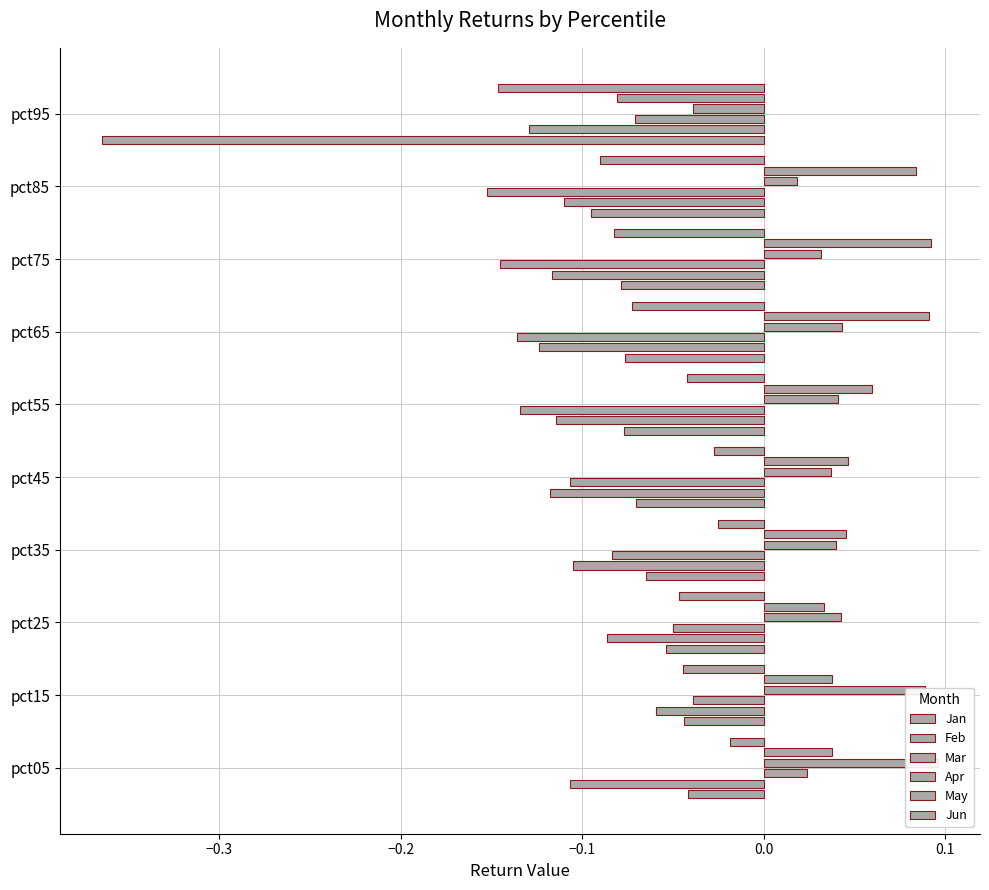

What is the greatest value displayed?

0.1